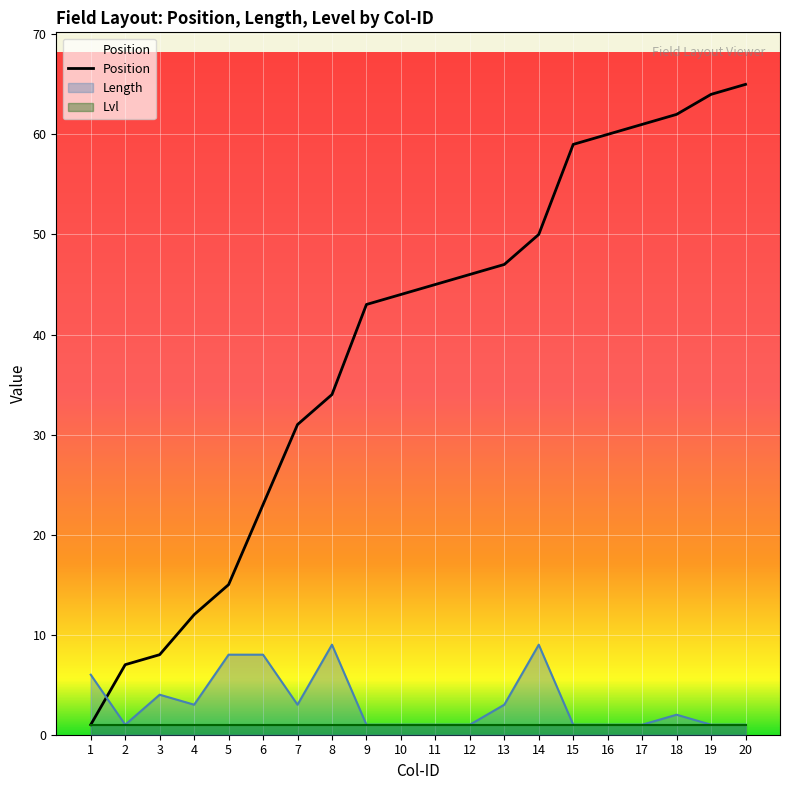

Reading left to right, extract all data points from this chart.

Position: 1	7	8	12	15	23	31	34	43	44	45	46	47	50	59	60	61	62	64	65
Length: 6	1	4	3	8	8	3	9	1	1	1	1	3	9	1	1	1	2	1	1